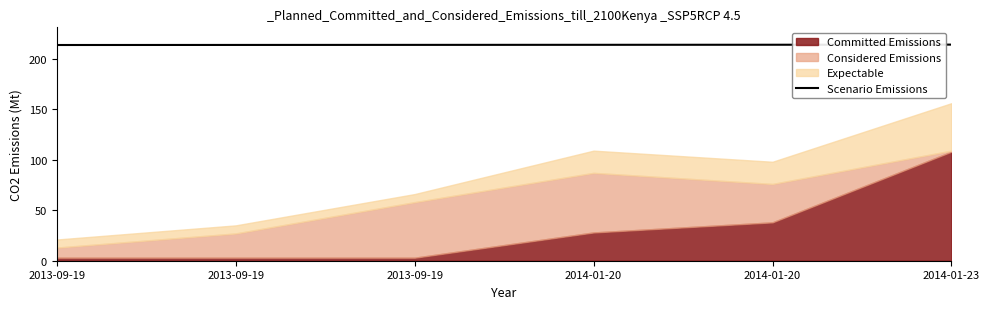

Reading left to right, transcribe all the data shown in this chart.

213.6	213.7	213.7	213.8	213.9	214.0